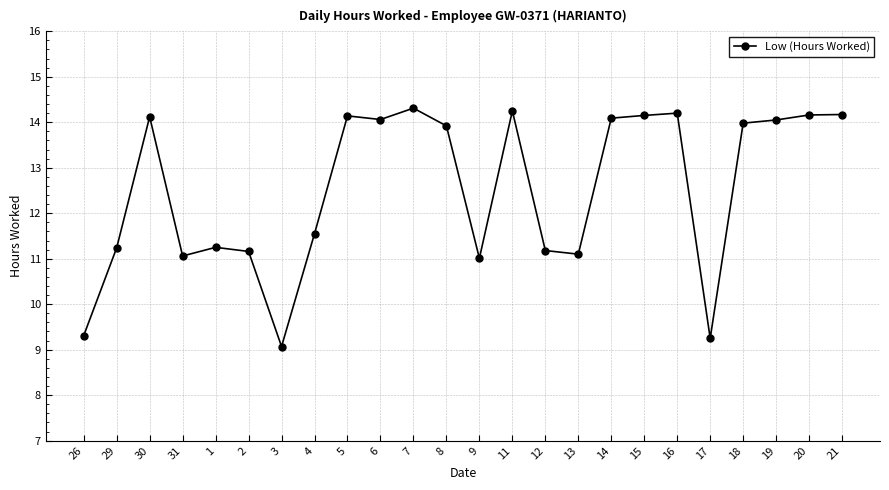

What position from the left is 16?

19